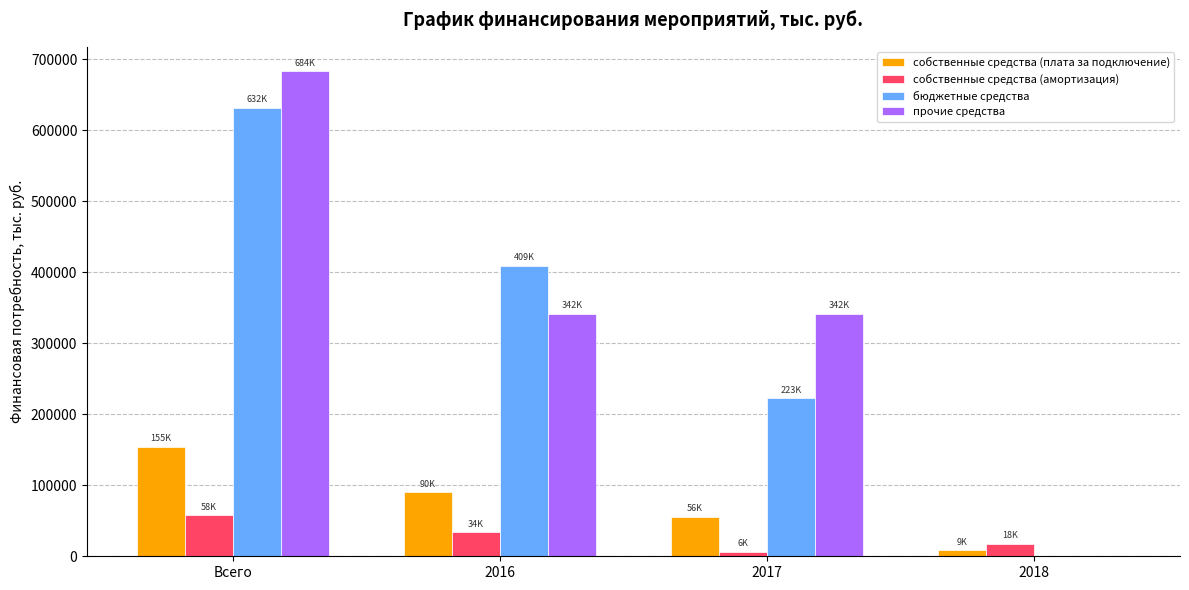

True or false: бюджетные средства has a value of 1087494.2 at Всего.

False